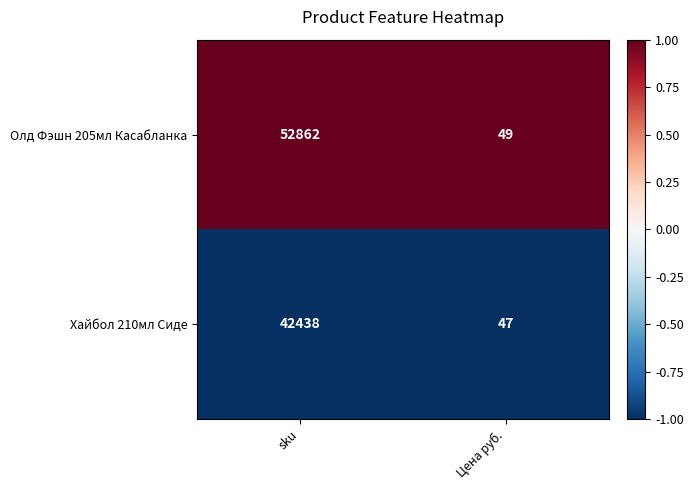

True or false: Хайбол 210мл Сиде has a value of 42438 at sku.

True